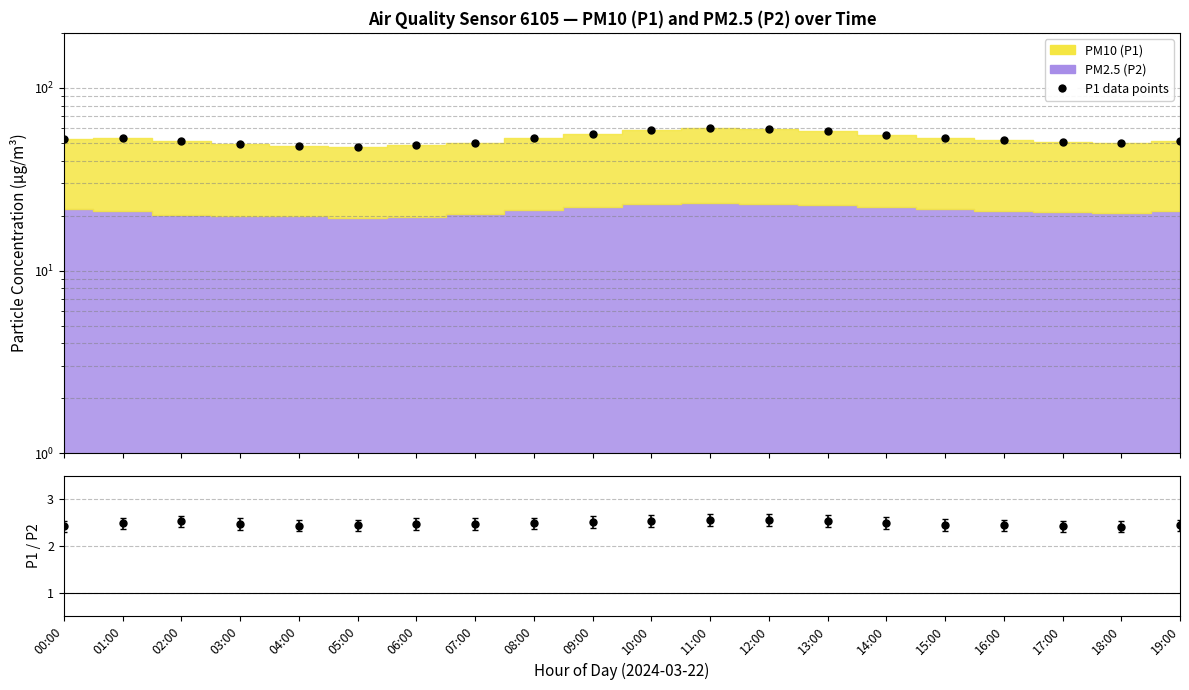

What is the label of the 2nd point from the right?

18:00